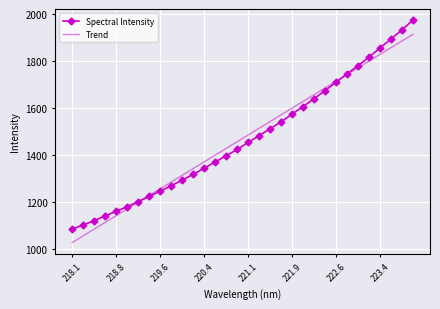

Read the value at 221.6902.

1541.3